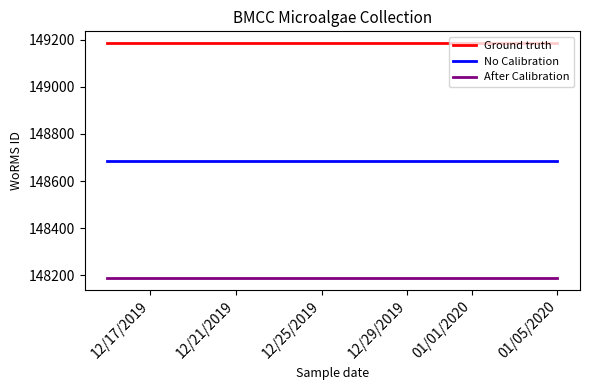

Which series changed the most between 12/17/2019 and 12/21/2019?

Ground truth